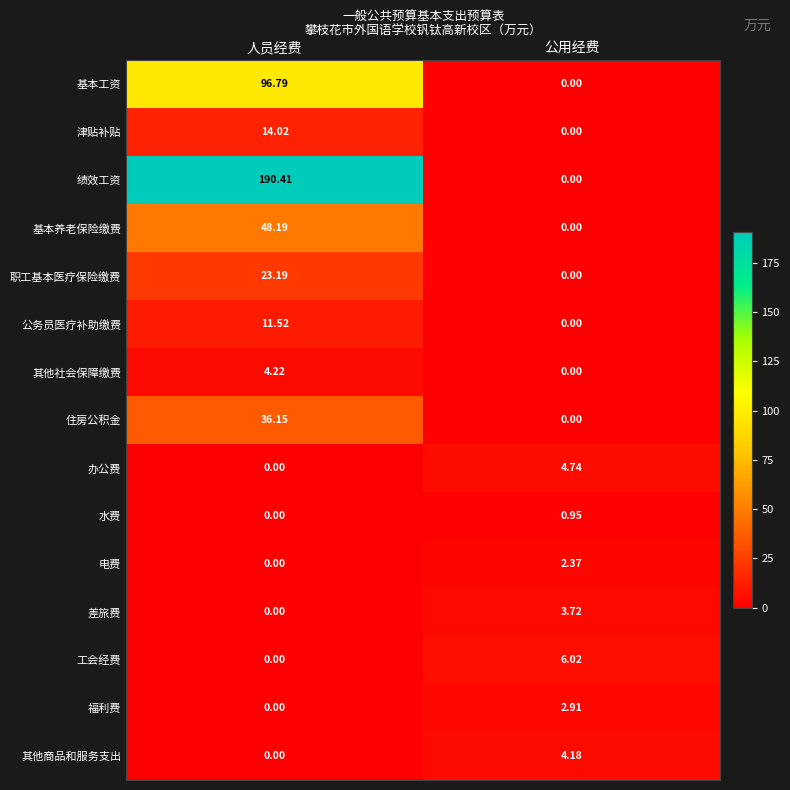

Which series has the widest spread of values?

绩效工资